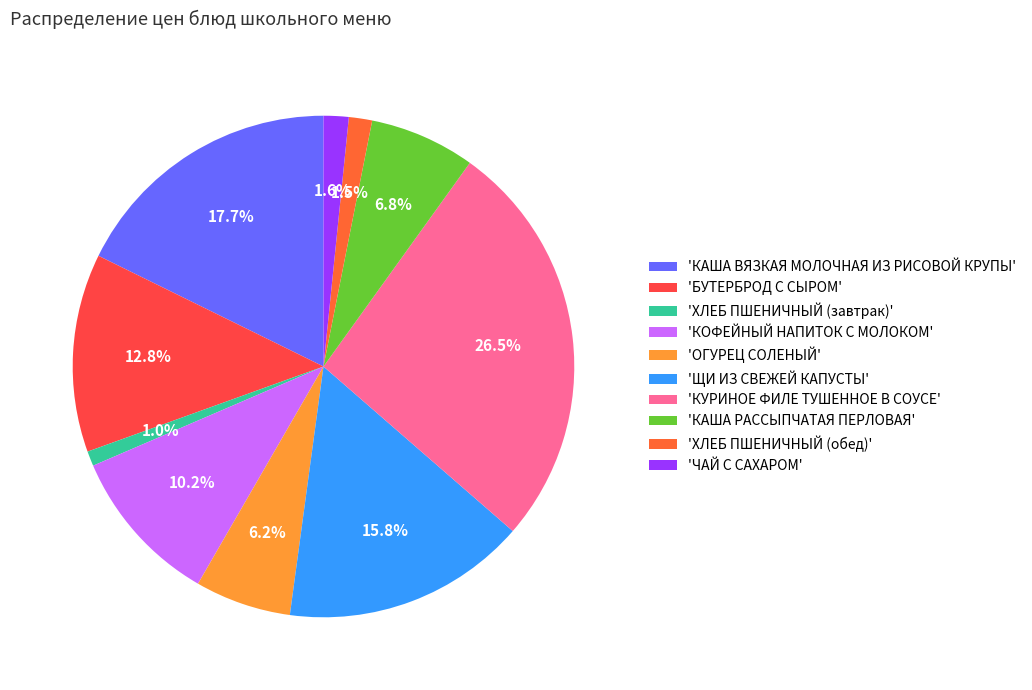

Does any single category account for the majority?

No